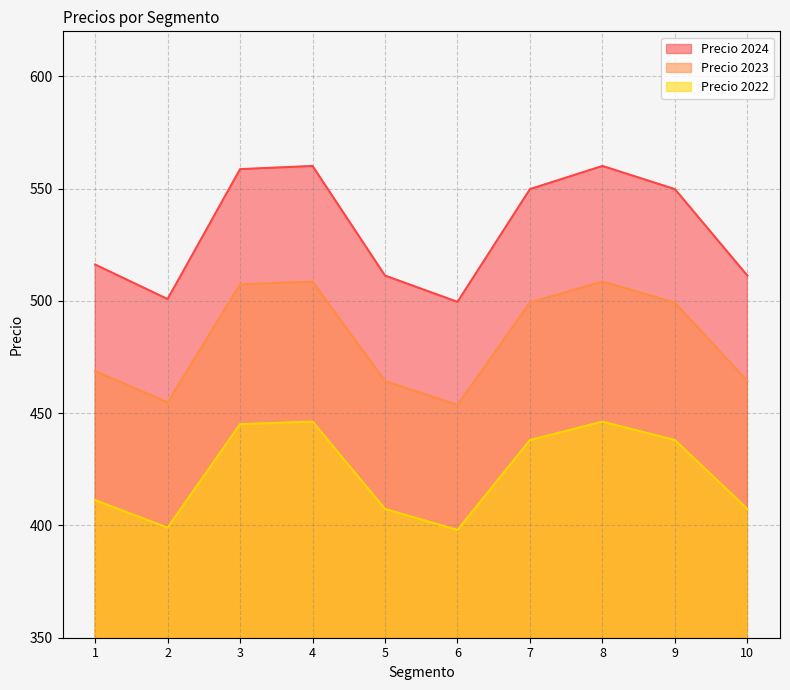

True or false: Precio 2022 and Precio 2024 intersect in this chart.

False